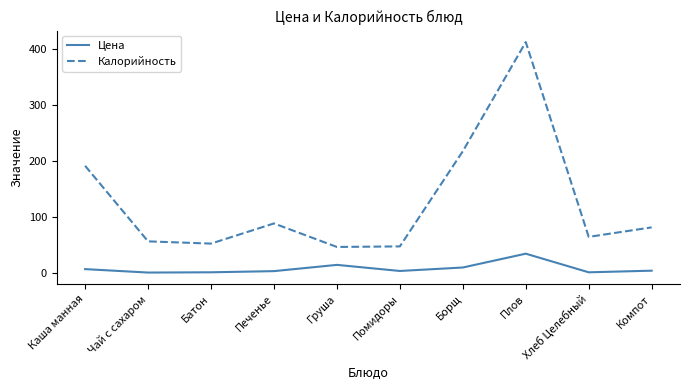

True or false: Калорийность and Цена cross at least once.

False